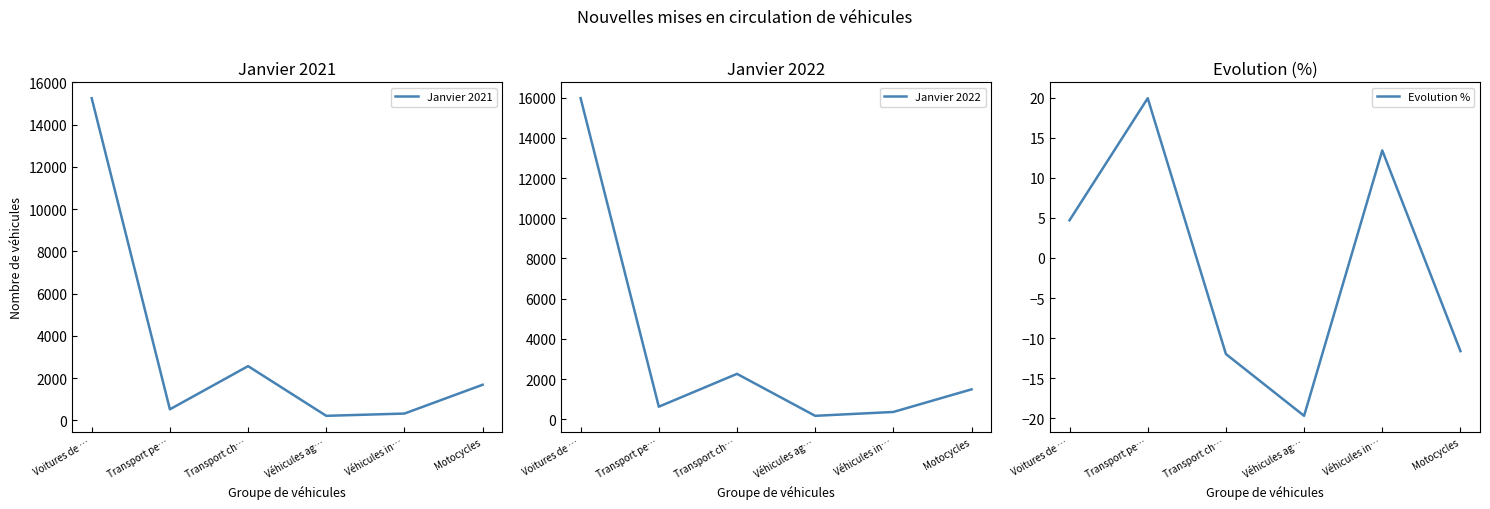

What are all the series names shown in the legend?

Janvier 2021, Janvier 2022, Evolution %